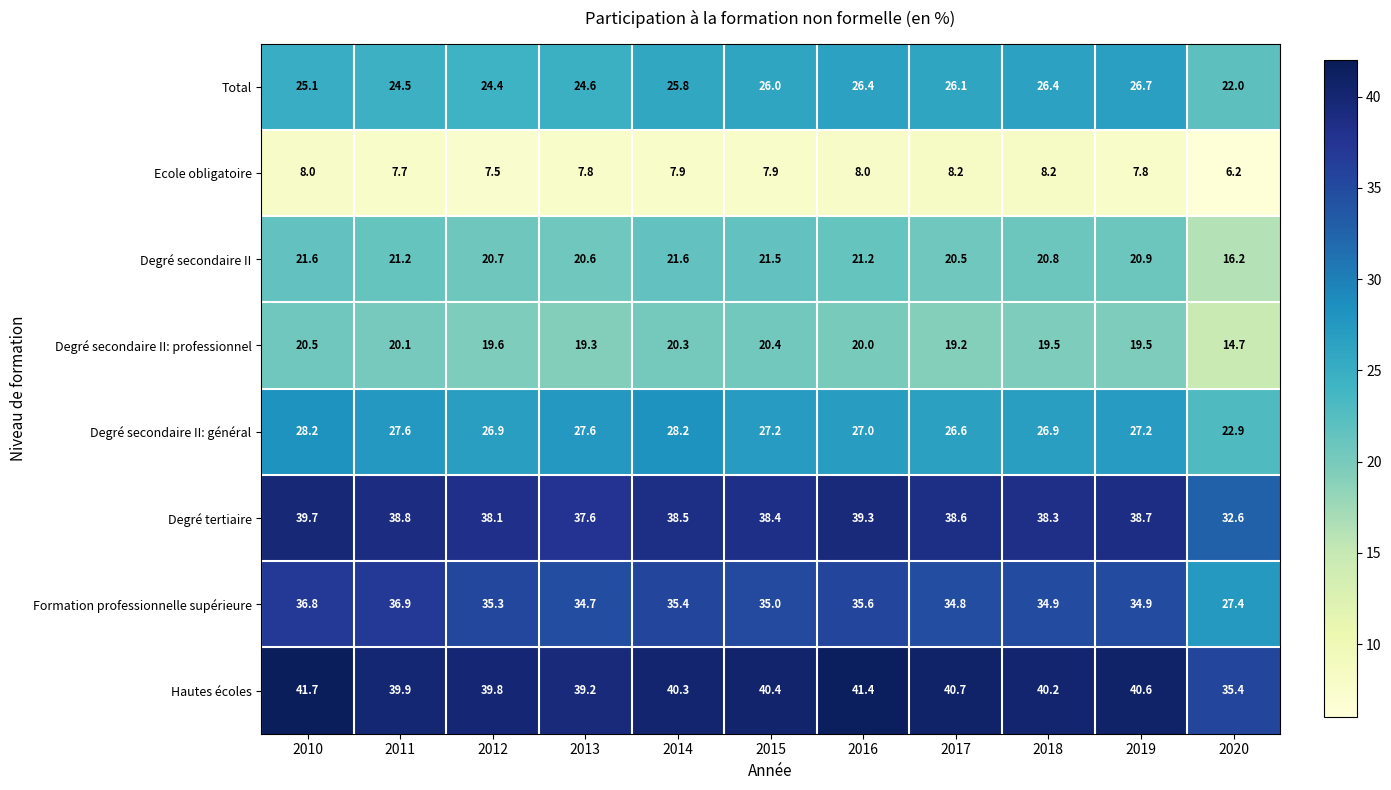

How many distinct data groups are displayed?

8